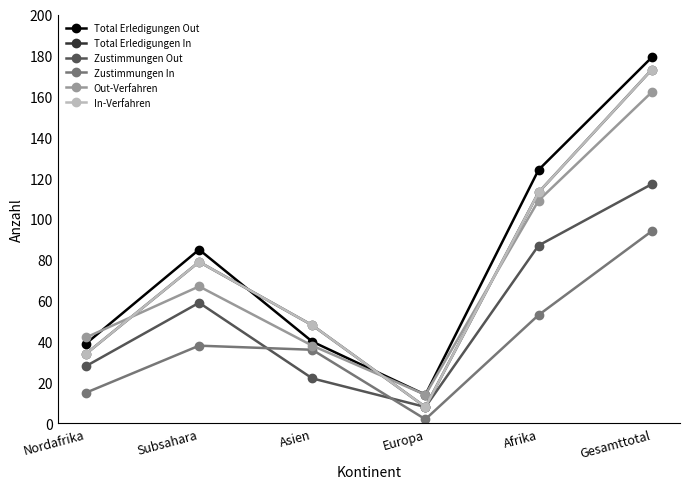

Is this an area chart (filled region under the line)?

No